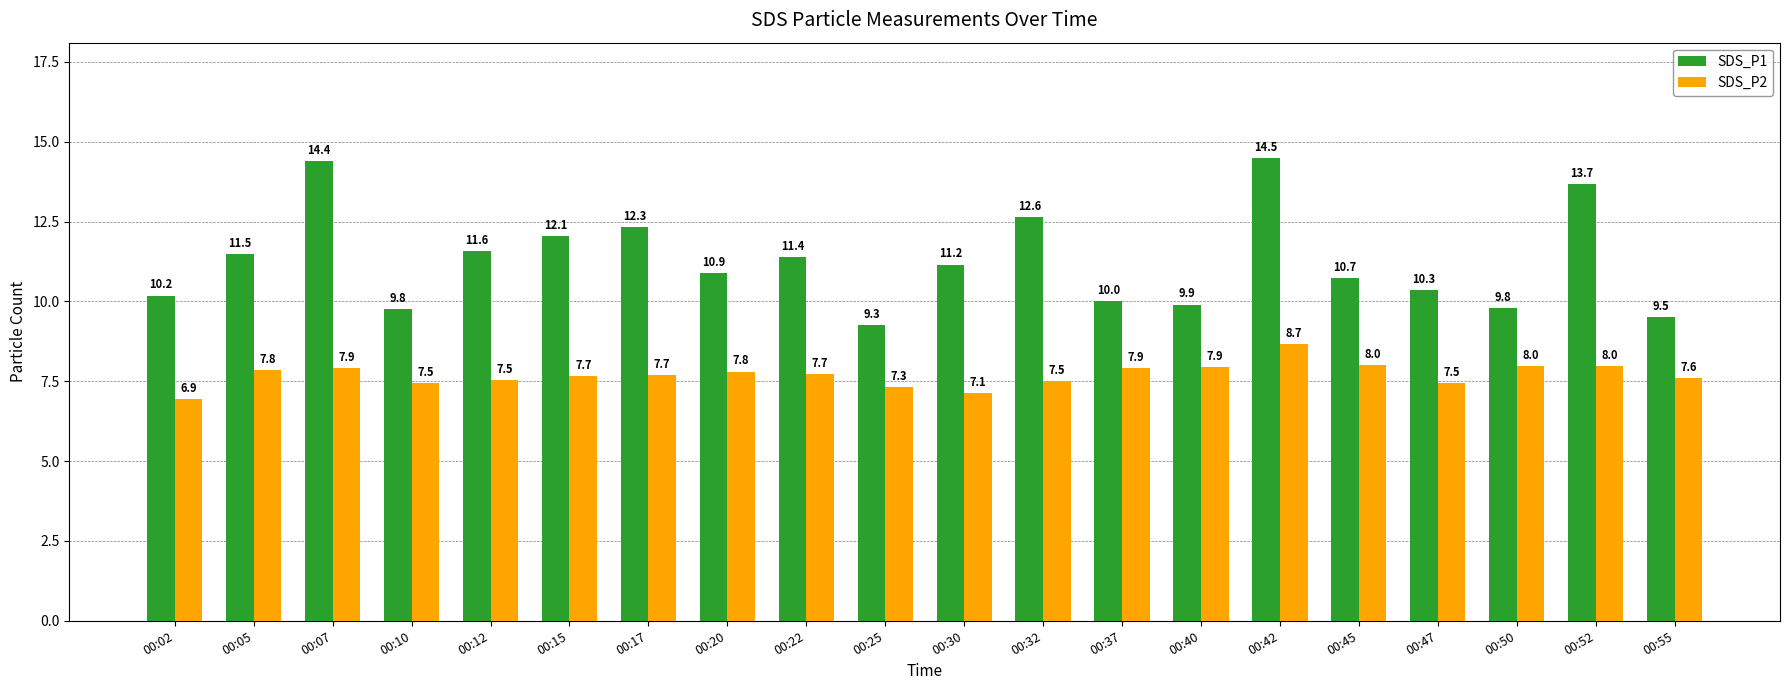

Which series has the largest range (max minus min)?

SDS_P1